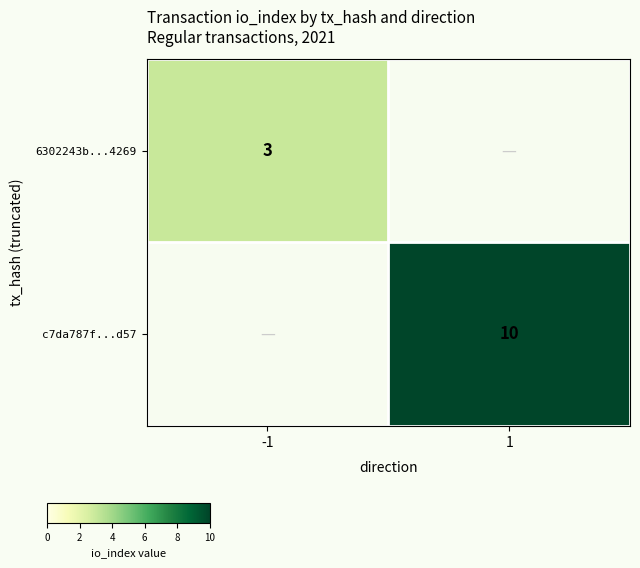

The value of 6302243b...4269 at -1 is 3. True or false?

True